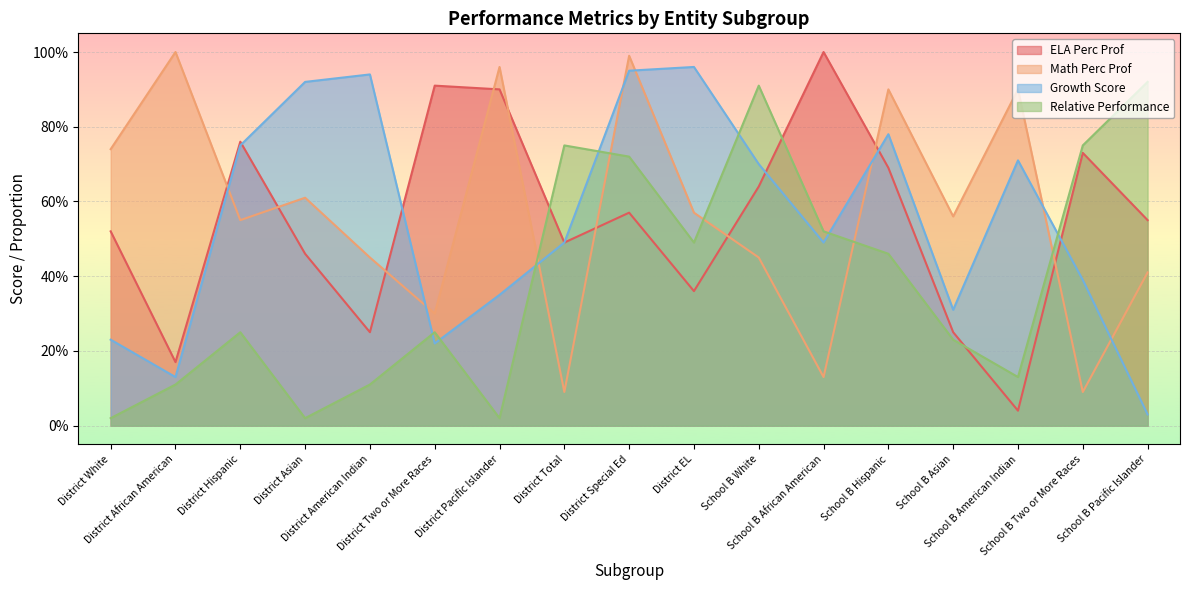

Is the value of Relative Performance at District Pacific Islander greater than the value of Growth Score at District Special Ed?

No